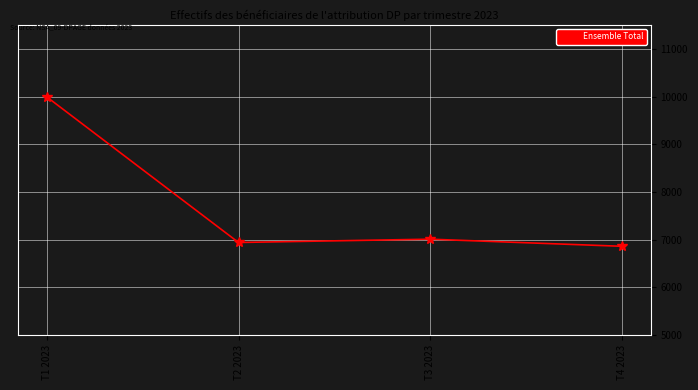

What is the greatest value displayed?

9992